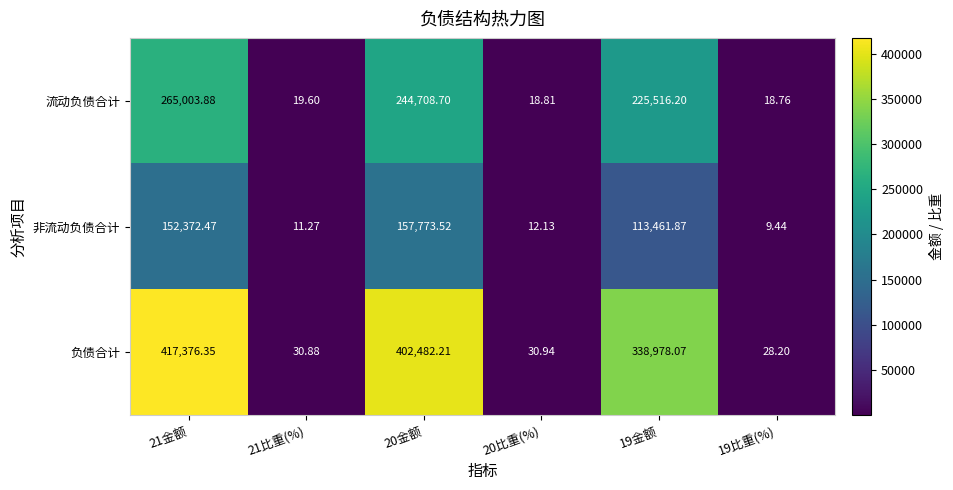

List the series in order of their overall mean, highest first.

负债合计, 流动负债合计, 非流动负债合计